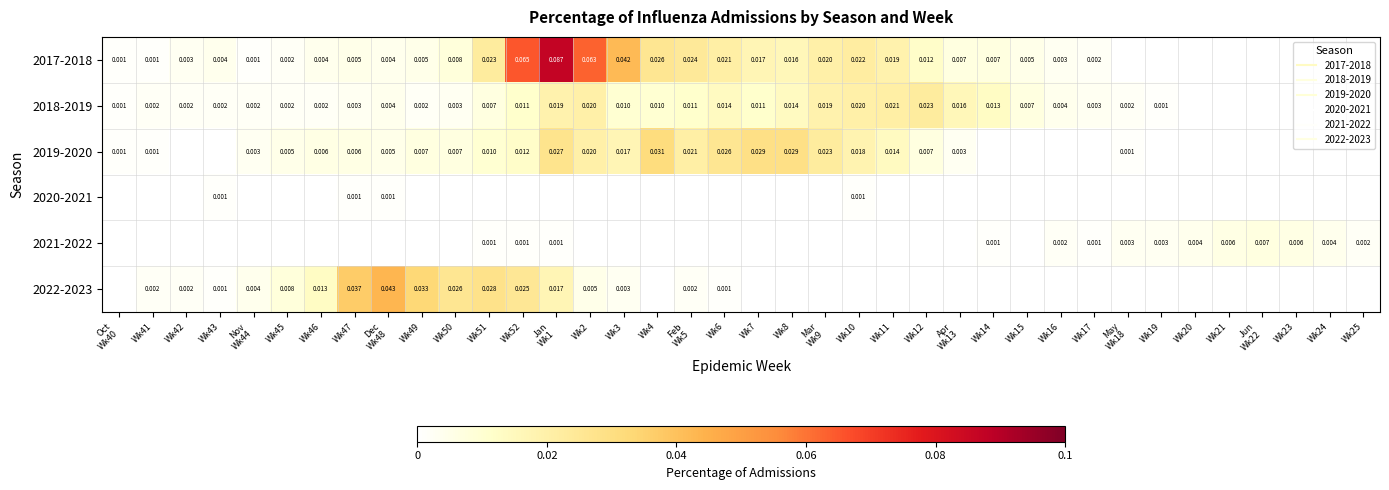

Rank the categories by 2020-2021 value from highest to lowest.

Wk43, Wk47, Dec Wk48, Wk10, Oct Wk40, Wk41, Wk42, Nov Wk44, Wk45, Wk46, Wk49, Wk50, Wk51, Wk52, Jan Wk1, Wk2, Wk3, Wk4, Feb Wk5, Wk6, Wk7, Wk8, Mar Wk9, Wk11, Wk12, Apr Wk13, Wk14, Wk15, Wk16, Wk17, May Wk18, Wk19, Wk20, Wk21, Jun Wk22, Wk23, Wk24, Wk25